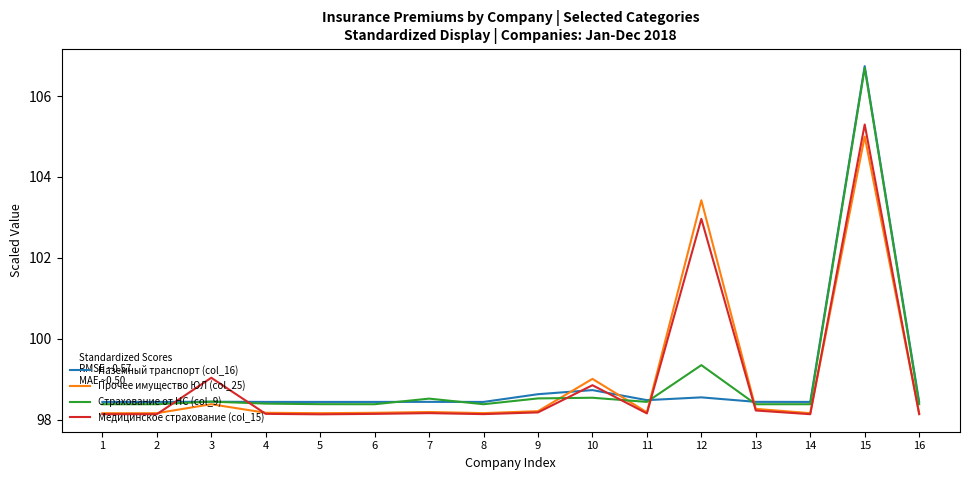

Is the value of Наземный транспорт (col_16) at 11 greater than the value of Медицинское страхование (col_15) at 6?

Yes